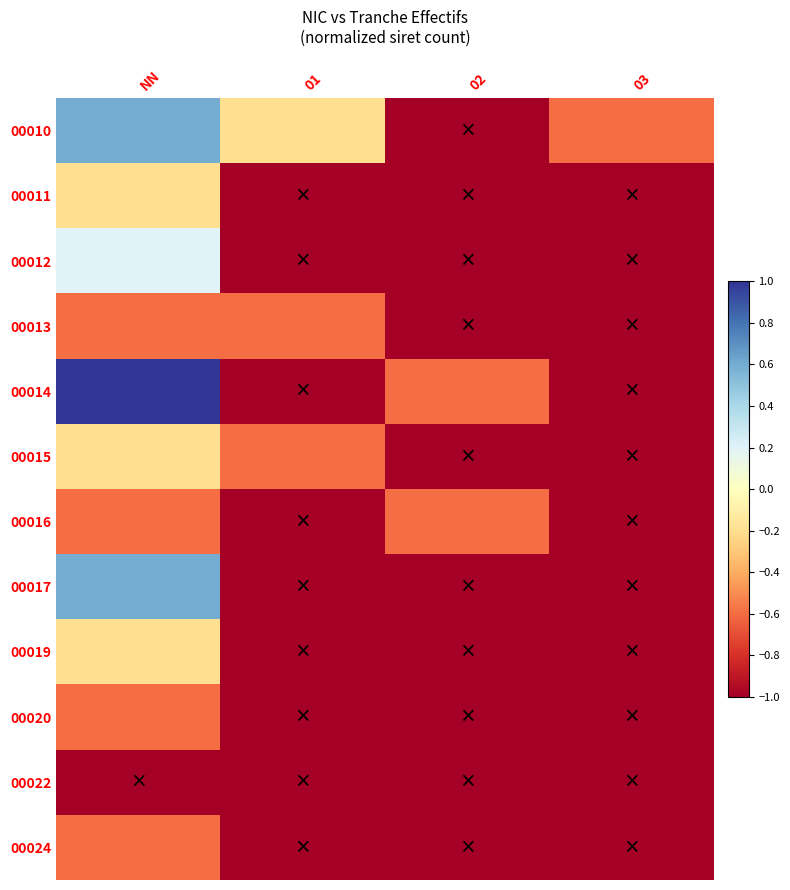

What is the total value across all series at NN?

-1.6